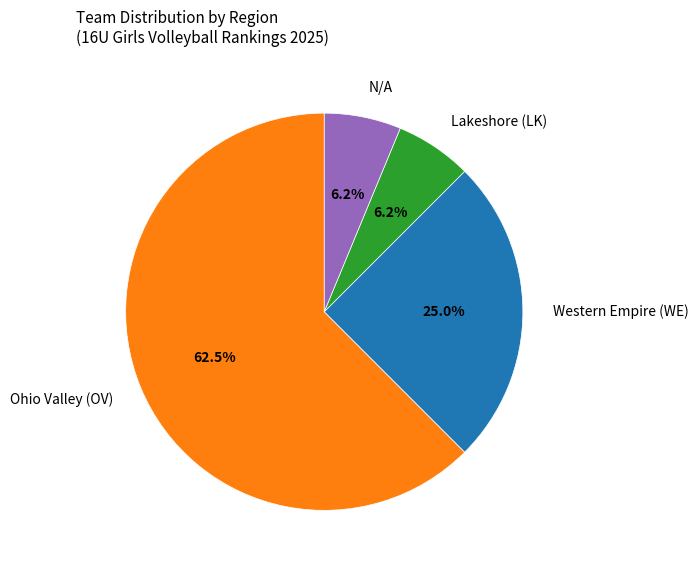

Between Lakeshore (LK) and Ohio Valley (OV), which is larger?

Ohio Valley (OV)